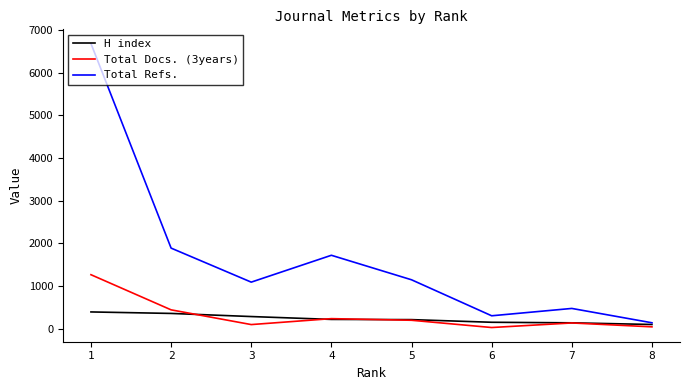

True or false: H index has a value of 99 at 5.

False